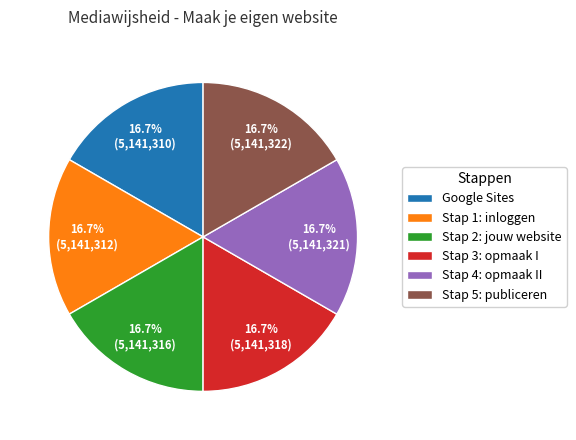

To the nearest percent, what is the average slice percentage?

17%